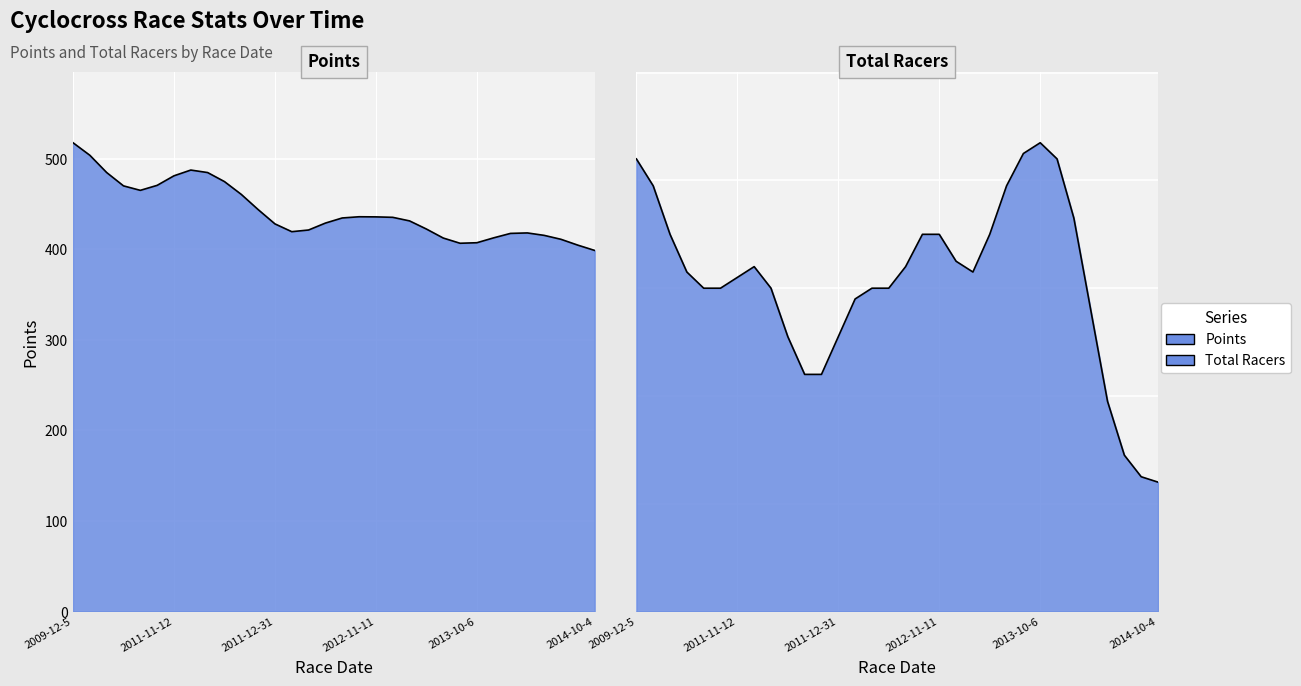

Which has a higher value, 2012-12-16 or 2014-10-4?

2012-12-16